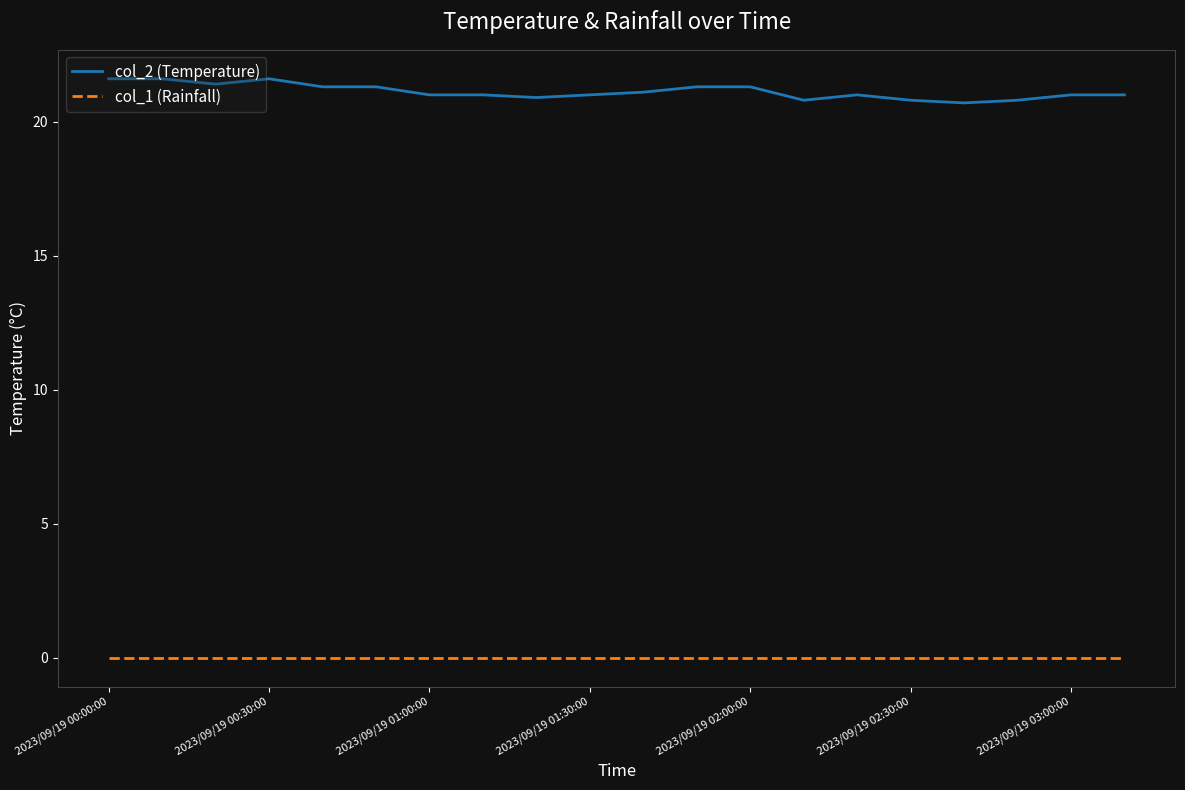

Rank the series by their maximum value, from lowest to highest.

col_1 (Rainfall), col_2 (Temperature)